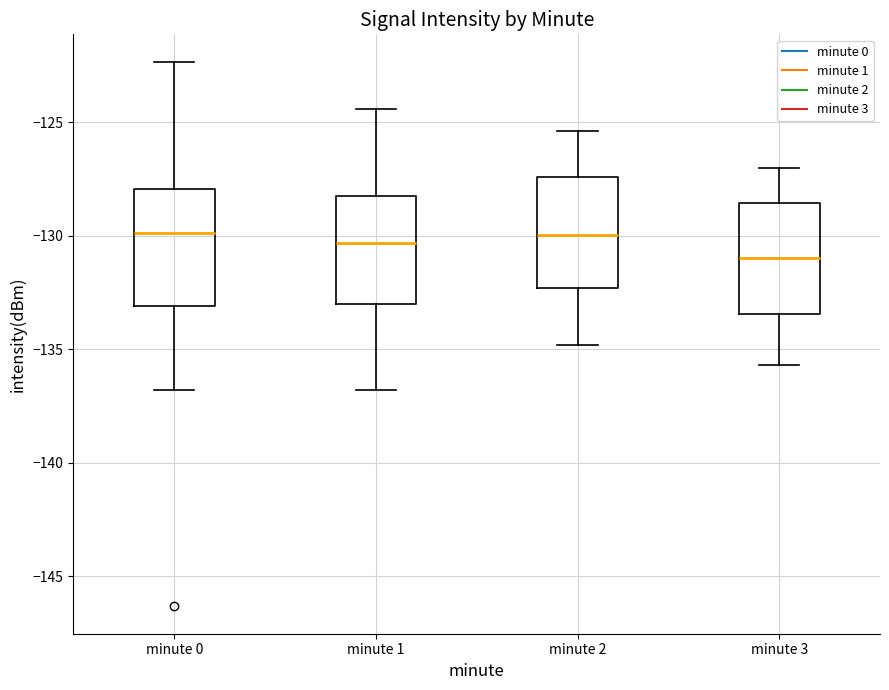

Reading left to right, read every box against the y-axis: the position of its median line, the range the box covers, and the ends of its whiskers. The values are not printed on the chart, so give them approximately, as read against the axis.

minute 0: median -130.0, box -133.0 to -128.0, whiskers -137.0 to -122.5
minute 1: median -130.5, box -133.0 to -128.5, whiskers -137.0 to -124.5
minute 2: median -130.0, box -132.5 to -127.5, whiskers -135.0 to -125.5
minute 3: median -131.0, box -133.5 to -128.5, whiskers -135.5 to -127.0